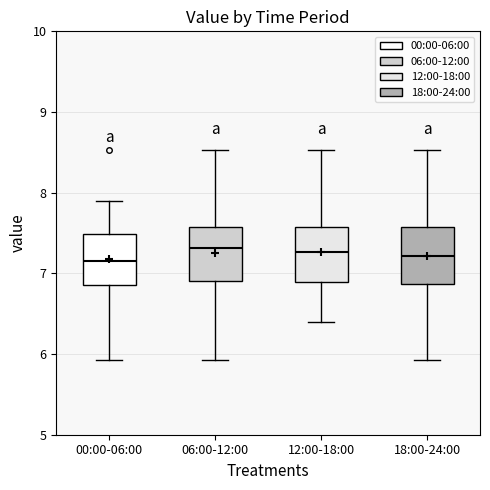

Where does the lower whisker of the box for 18:00-24:00 end on the y-axis? The values are not printed on the chart, so give them approximately, as read against the axis.

5.9